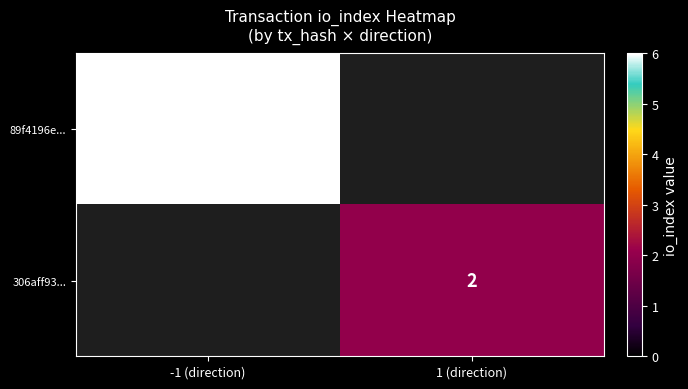

The 306aff93... series shows 2 at 1 (direction). True or false?

True